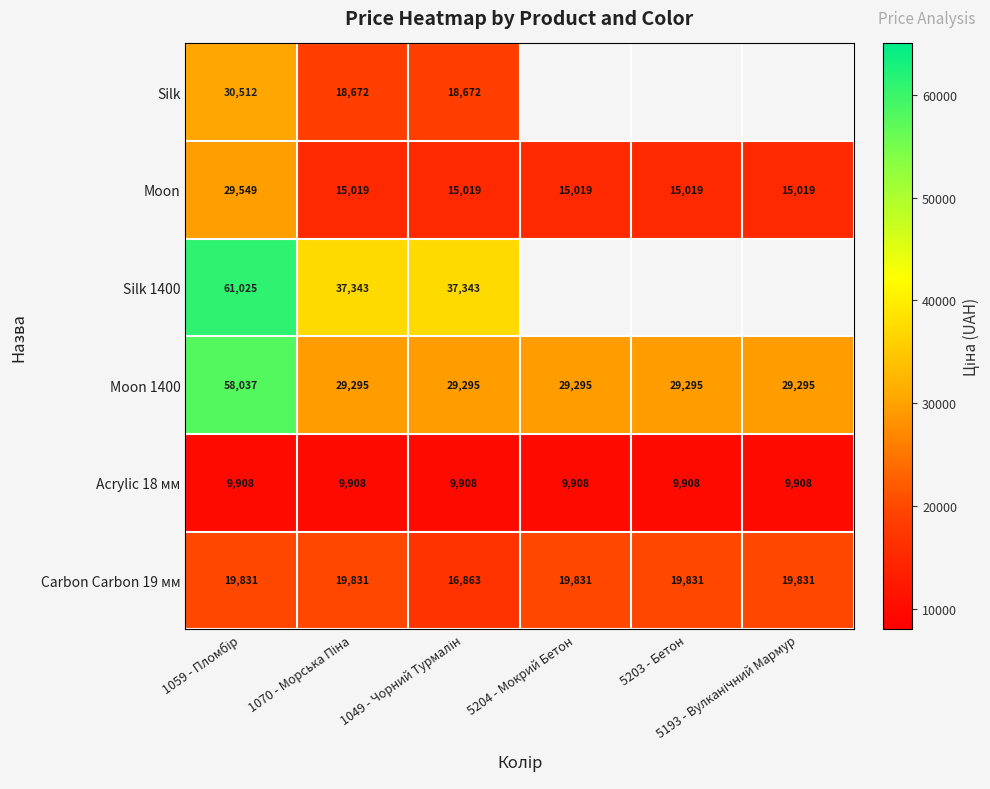

At which category is the sum across all series the highest?

1059 - Пломбір